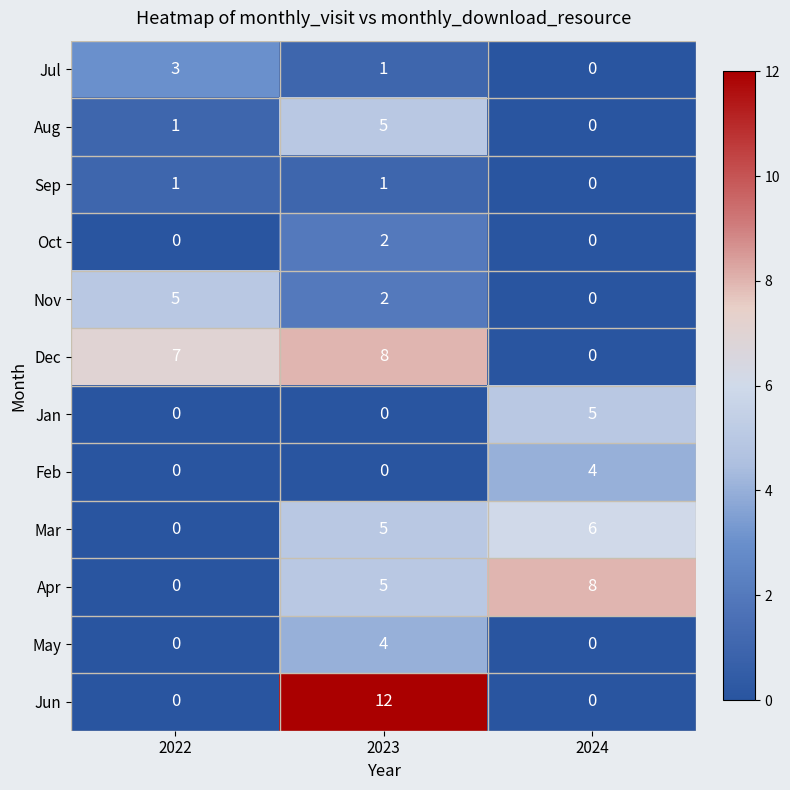

Count the number of data series in this chart.

12